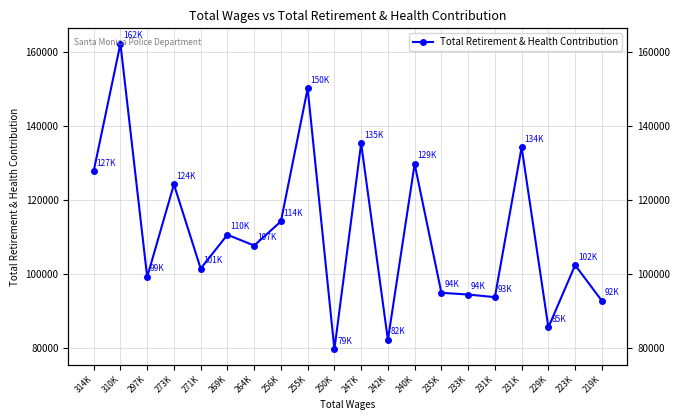

At which category does the chart reach its peak across all series?

310K